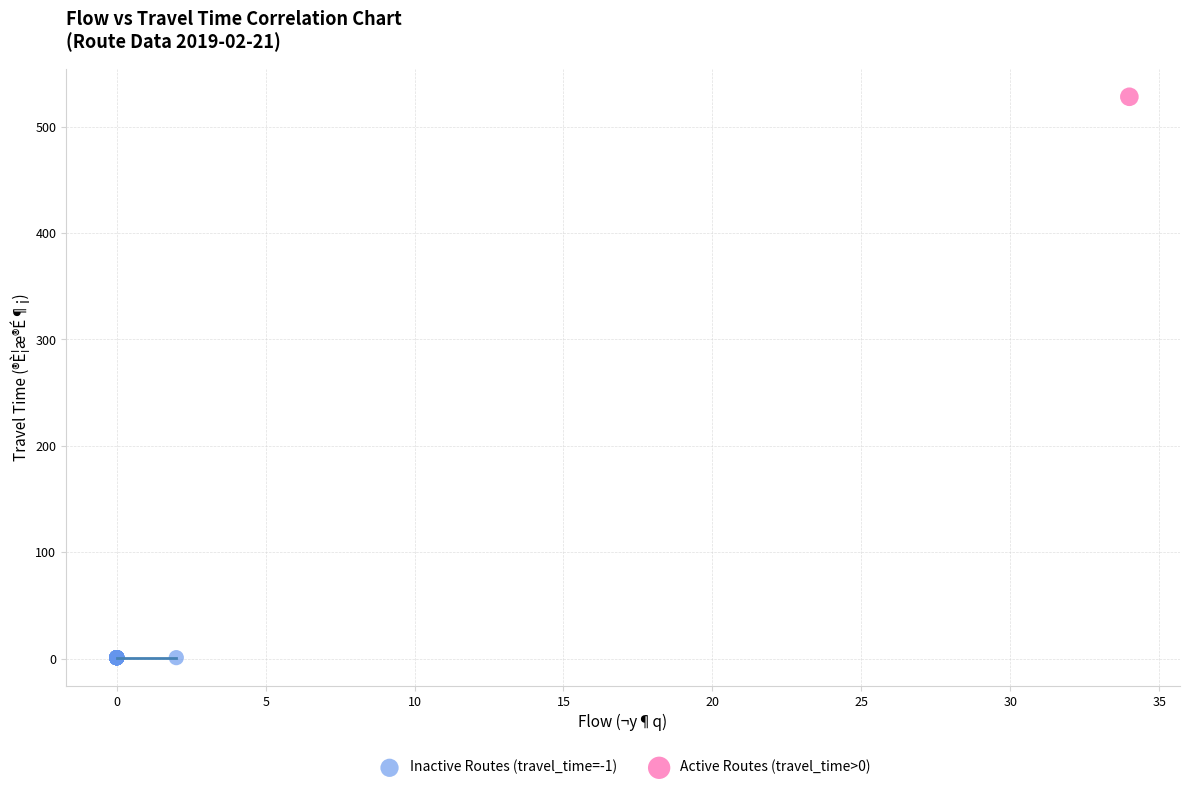

What are all the series names shown in the legend?

Inactive Routes (travel_time=-1), Active Routes (travel_time>0)